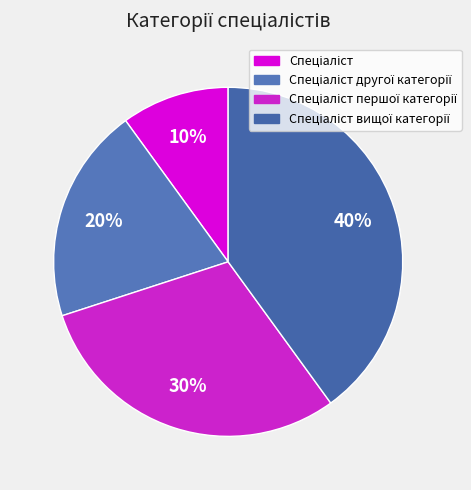

Between Спеціаліст вищої категорії and Спеціаліст другої категорії, which is larger?

Спеціаліст вищої категорії